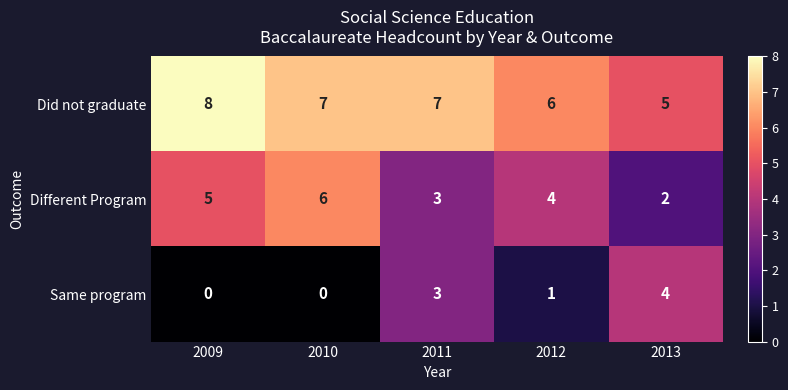

At which label does Different Program reach its minimum?

2013